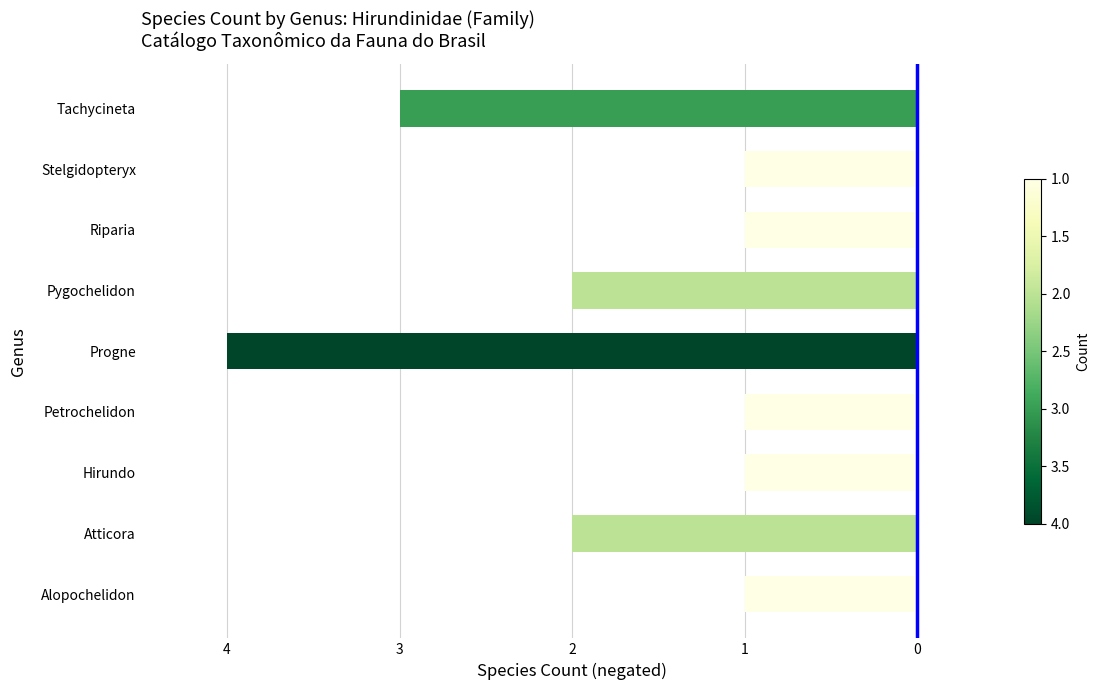

Does the chart contain any negative values?

Yes